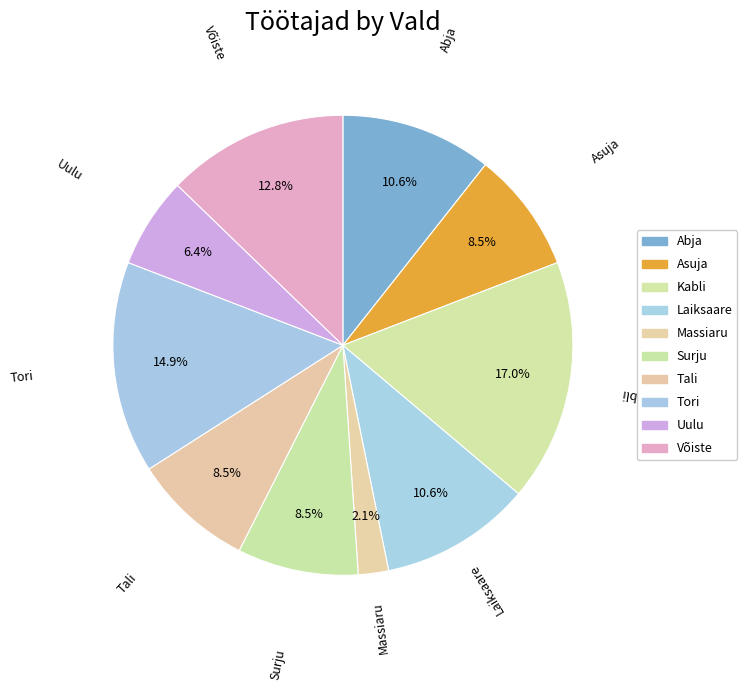

Which category has the biggest portion of the pie?

Kabli